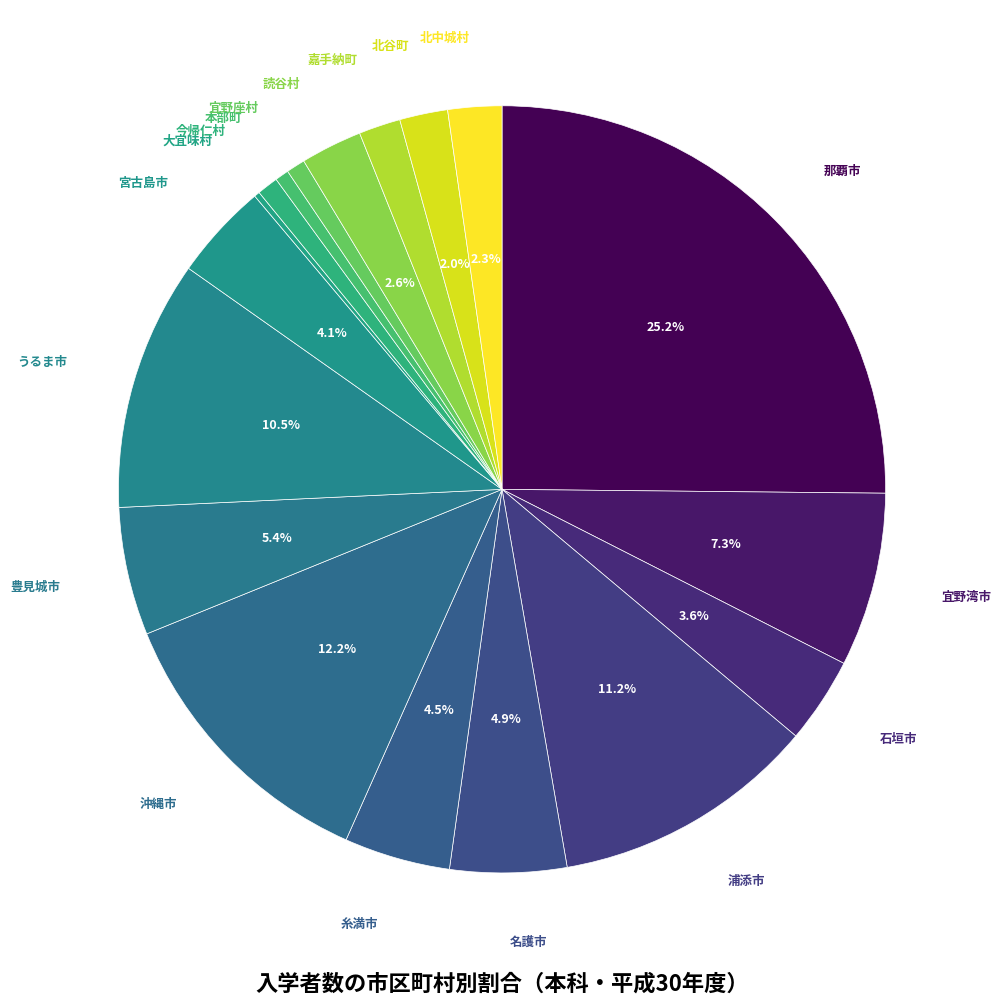

Is it true that 北谷町 is 2% of the pie?

True